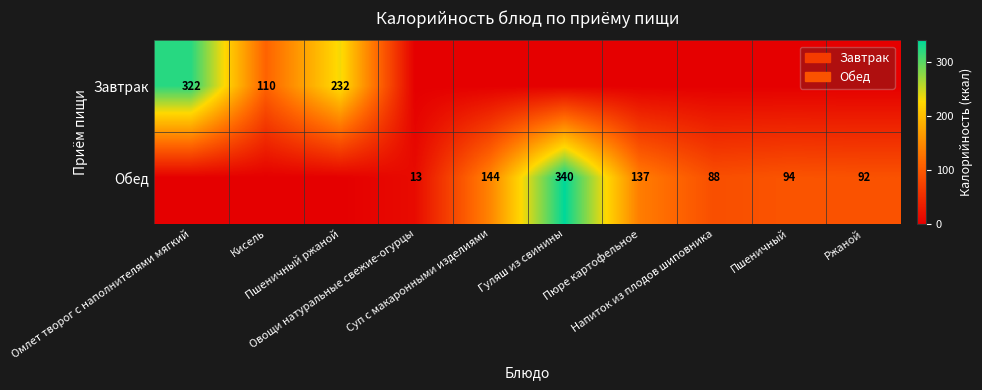

What is the difference between the highest and lowest values at Напиток из плодов шиповника?

88.0